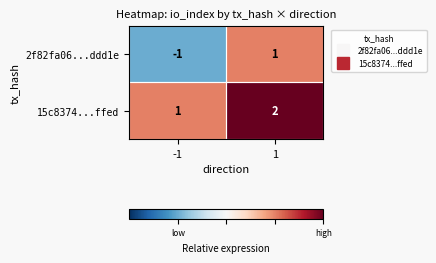

List the series in order of their overall mean, lowest first.

2f82fa06...ddd1e, 15c8374...ffed